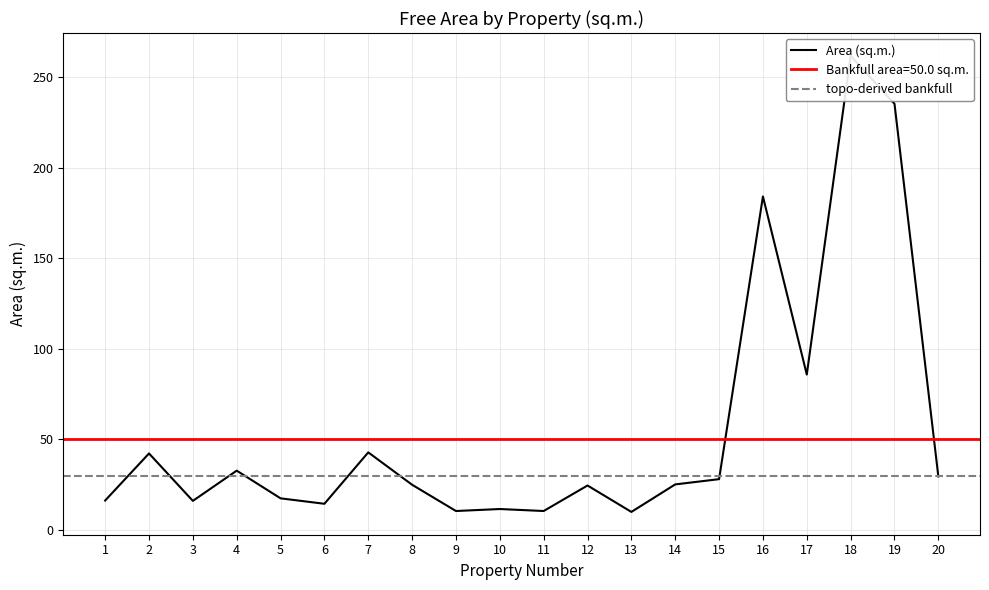

Reading left to right, extract all data points from this chart.

1=16.2	2=42.2	3=16.0	4=32.7	5=17.4	6=14.4	7=42.8	8=24.9	9=10.4	10=11.5	11=10.4	12=24.5	13=9.9	14=25.1	15=28.0	16=184.2	17=85.8	18=261.9	19=235.4	20=29.5